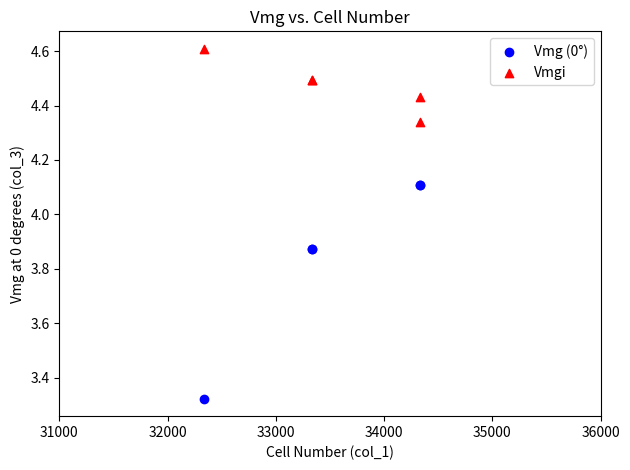

Which series contains the highest Y value?

Vmgi